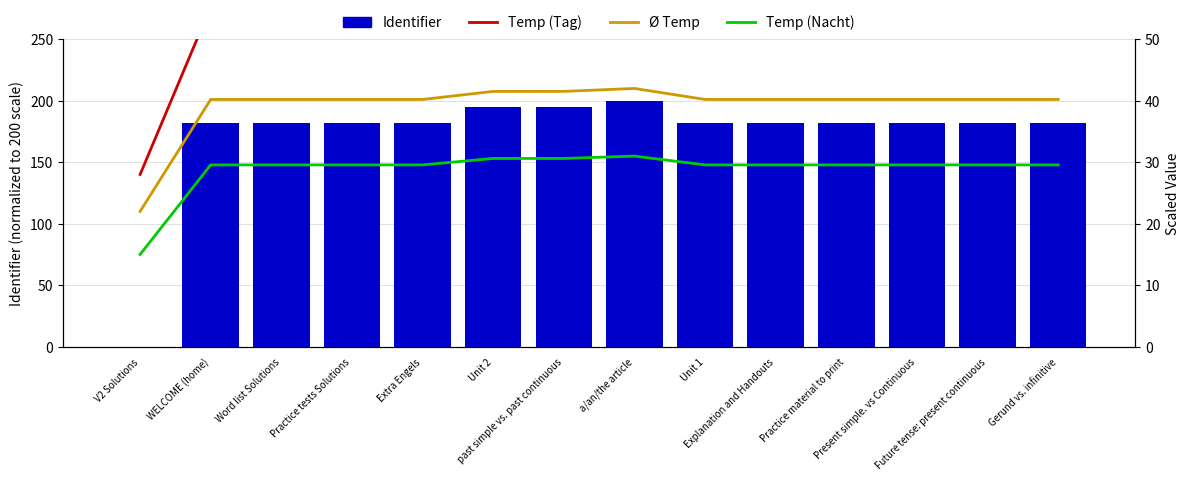

Which has a higher value, Explanation and Handouts or Unit 2?

Unit 2